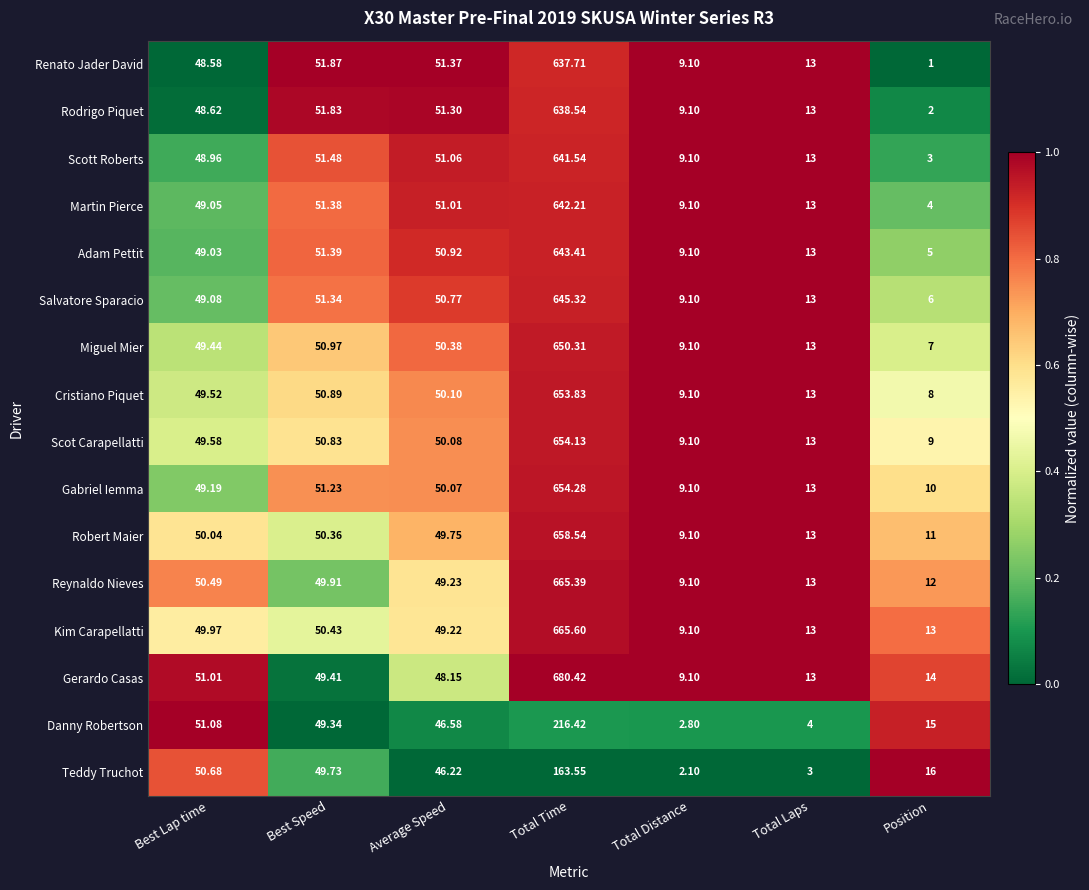

Which series changed the most between Total Distance and Position?

Teddy Truchot